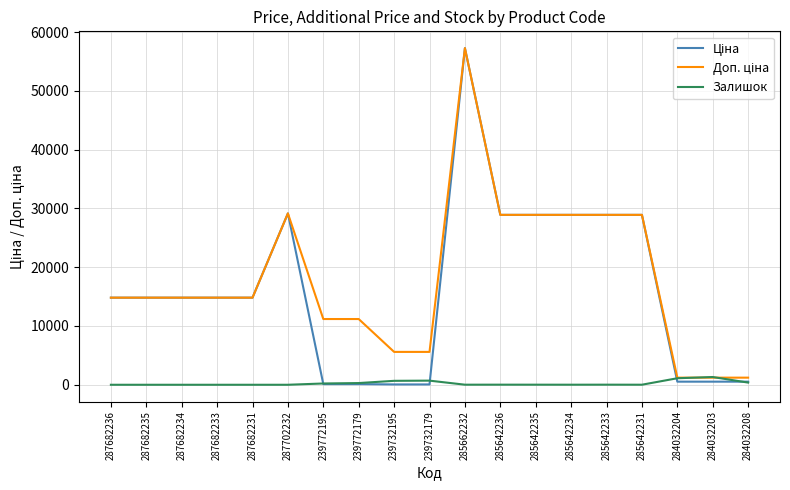

Count the number of categories in the chart.

19